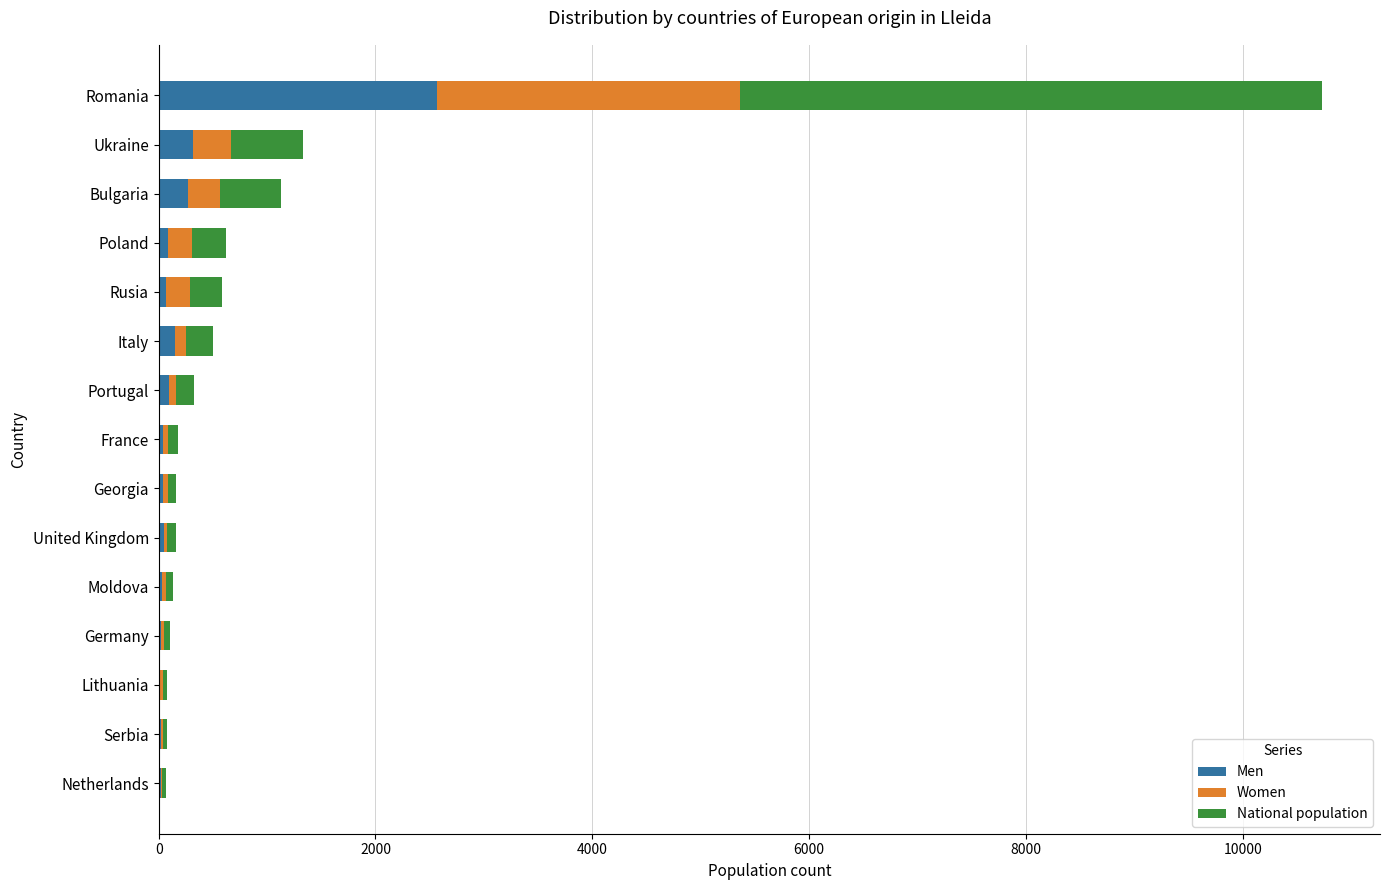

What is the total value across all series at Ukraine?

1328